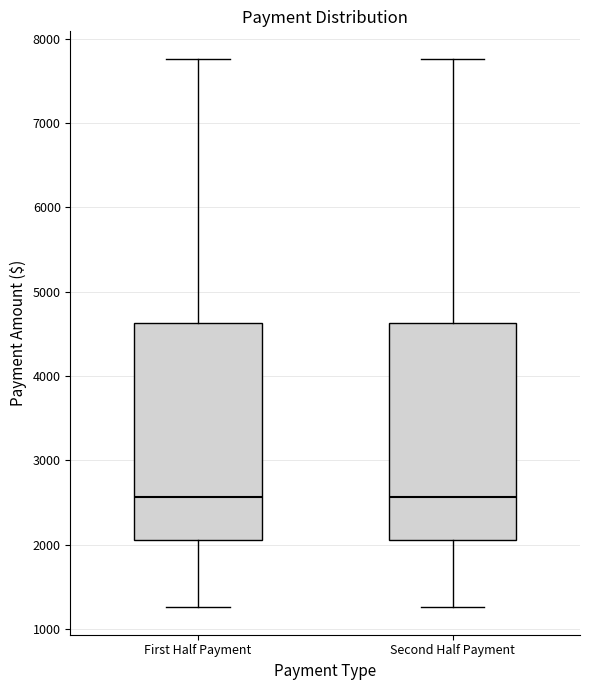

Where is the upper edge of the box for Second Half Payment on the y-axis? The values are not printed on the chart, so give them approximately, as read against the axis.

4600